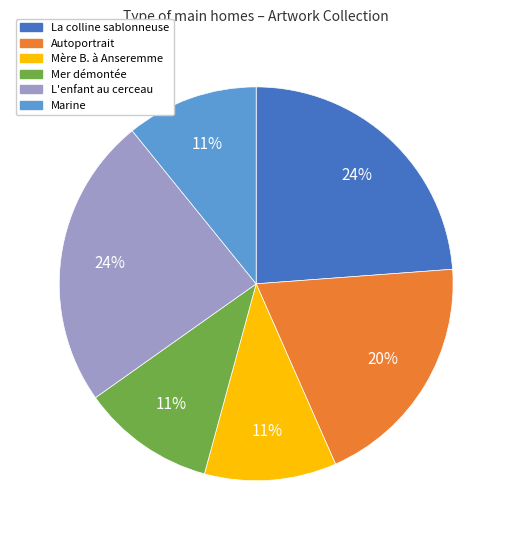

Between Marine and L'enfant au cerceau, which is larger?

L'enfant au cerceau